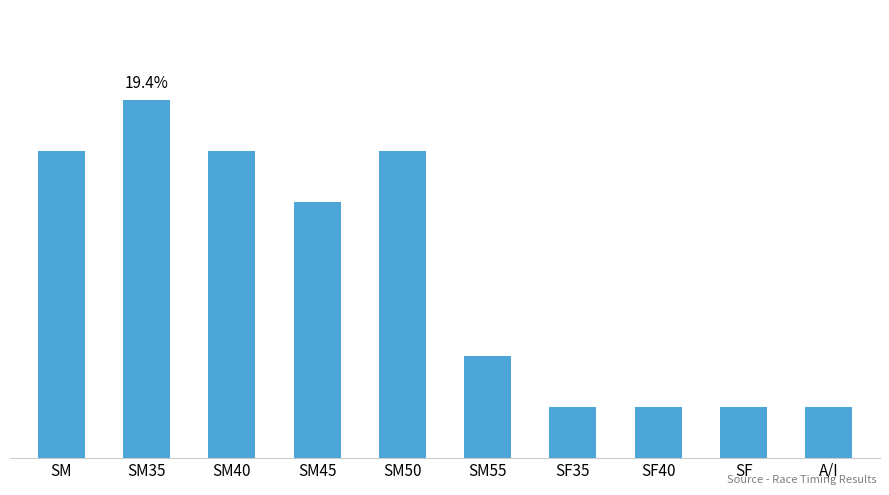

What is the difference between the maximum and minimum values?

6